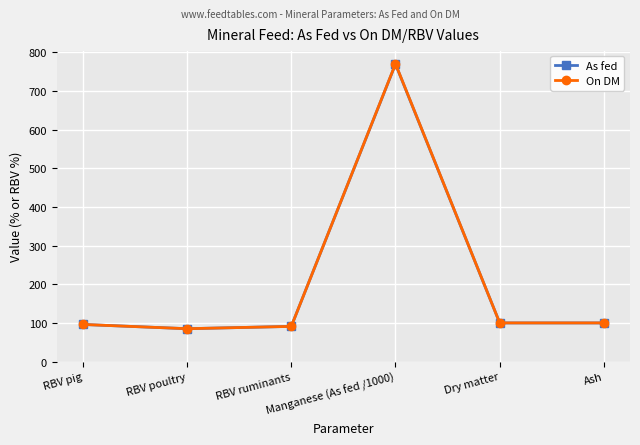

True or false: As fed has more than 2 interior local peaks.

False